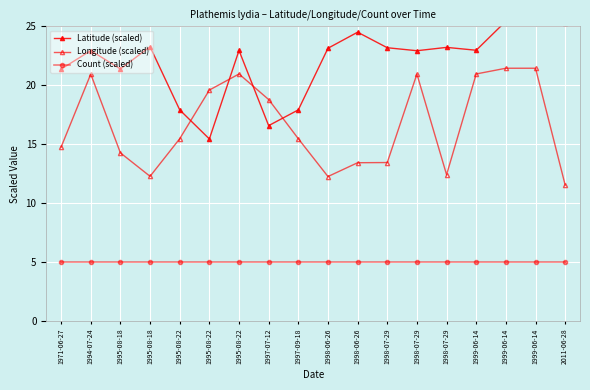

Which has a higher value, 1999-06-14 or 1995-08-18?

1999-06-14